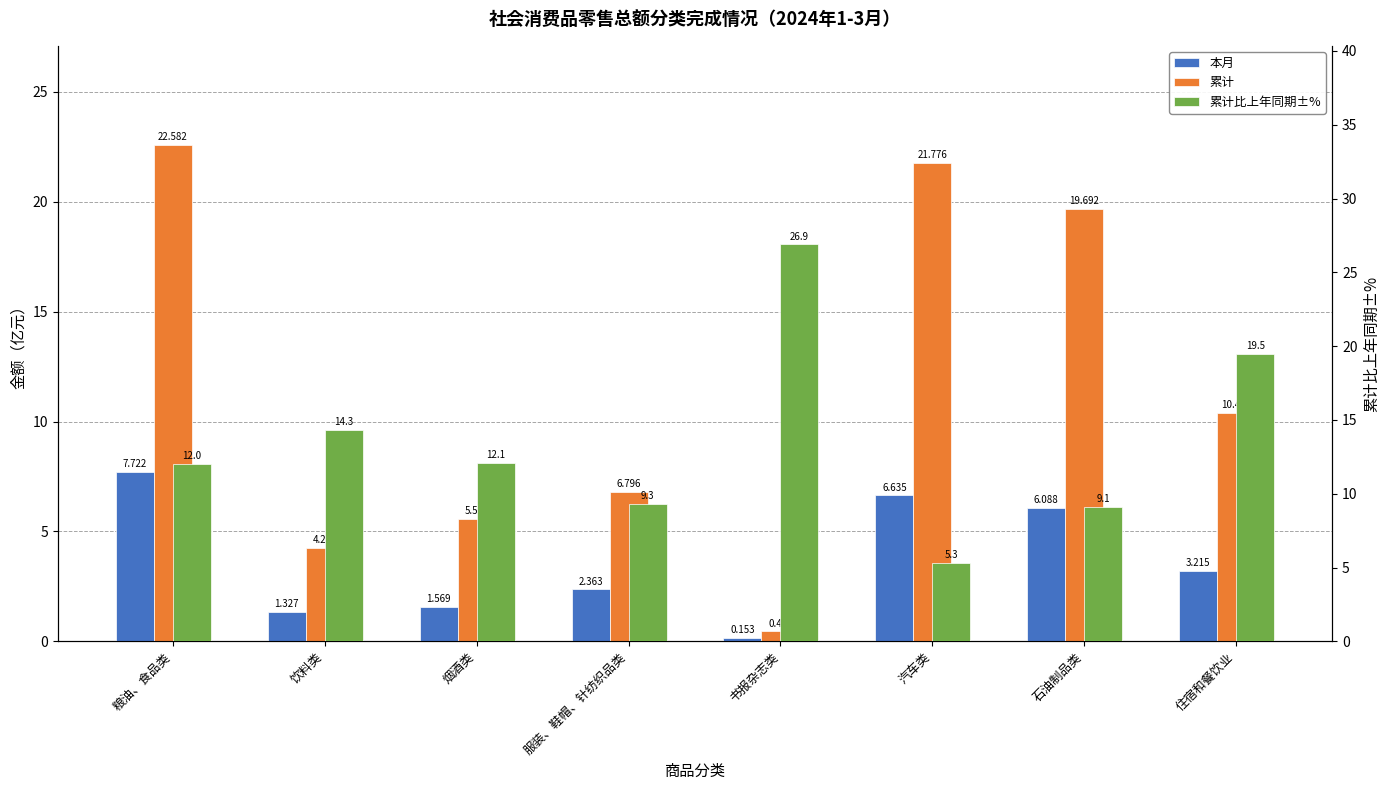

Where does the 累计 series first go above 10?

粮油、食品类